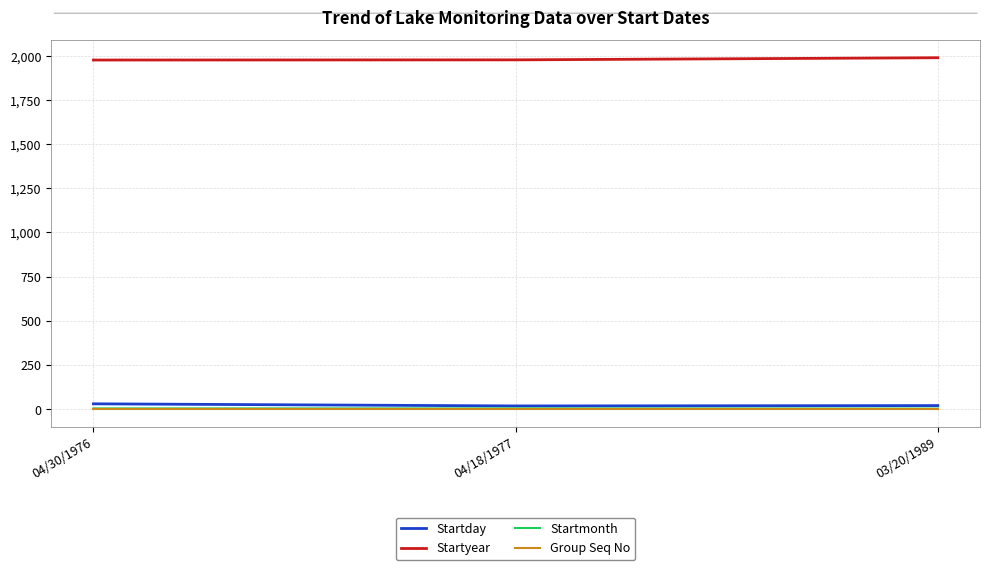

The Startmonth series shows 4 at 04/30/1976. True or false?

True